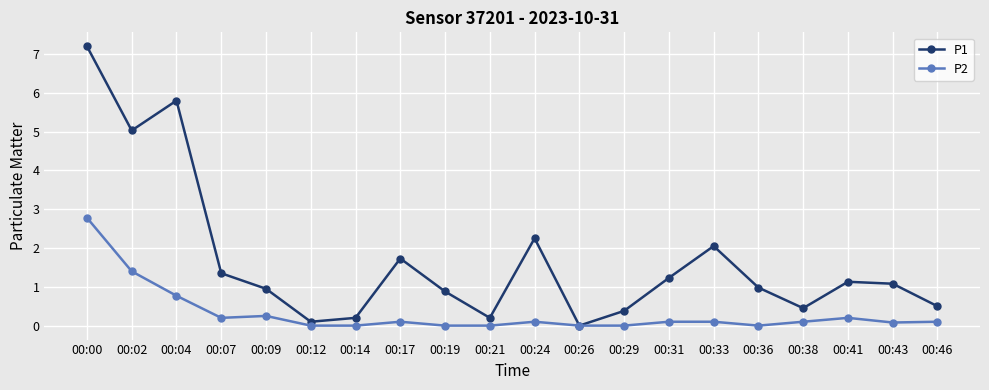

Between 00:04 and 00:36, which series saw the biggest shift?

P1